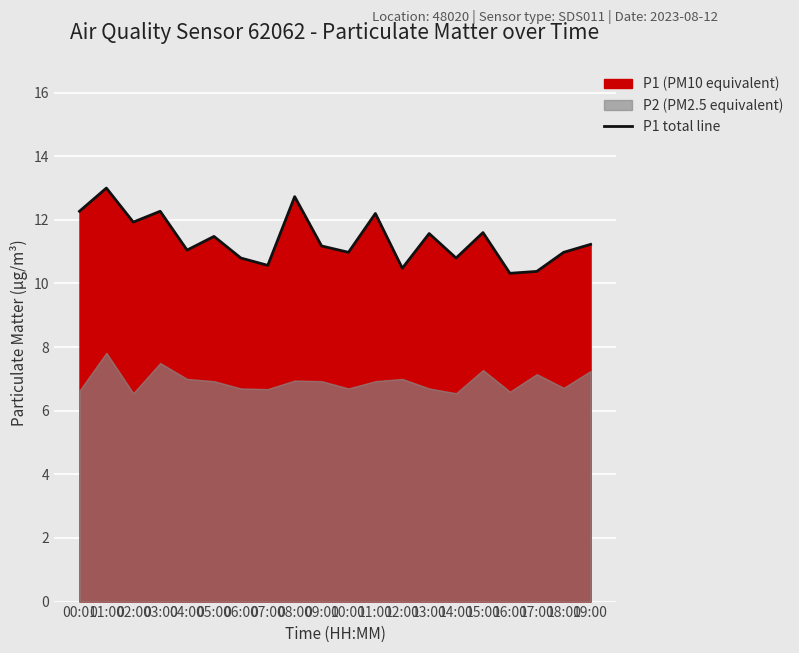

What is the smallest value displayed?

10.3